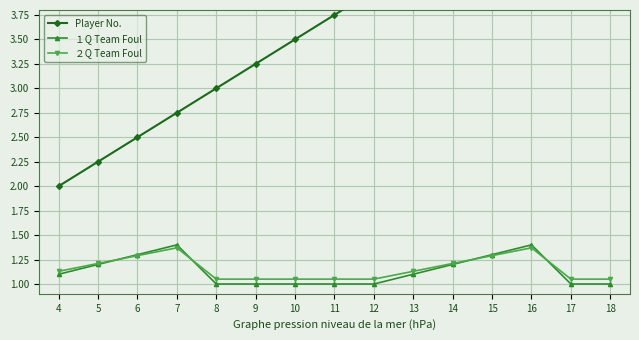

Reading right to left, what are all the values shown in this chart?

Player No.: 5.5	5.2	5.0	4.8	4.5	4.2	4.0	3.8	3.5	3.2	3.0	2.8	2.5	2.2	2.0
１Q Team Foul: 1.0	1.0	1.4	1.3	1.2	1.1	1.0	1.0	1.0	1.0	1.0	1.4	1.3	1.2	1.1
２Q Team Foul: 1.1	1.1	1.4	1.3	1.2	1.1	1.1	1.1	1.1	1.1	1.1	1.4	1.3	1.2	1.1